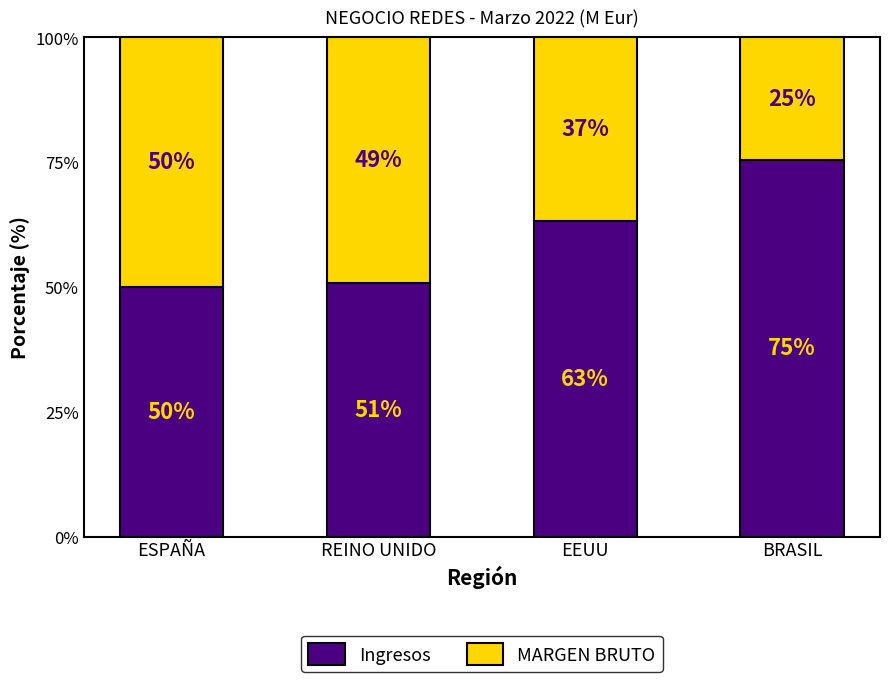

At which label does Ingresos reach its minimum?

ESPAÑA